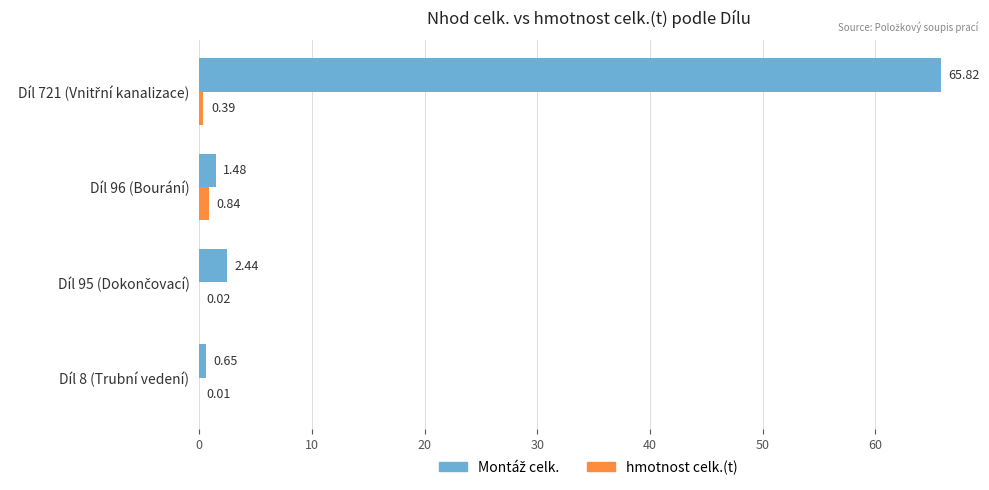

How many categories are shown in the chart?

4